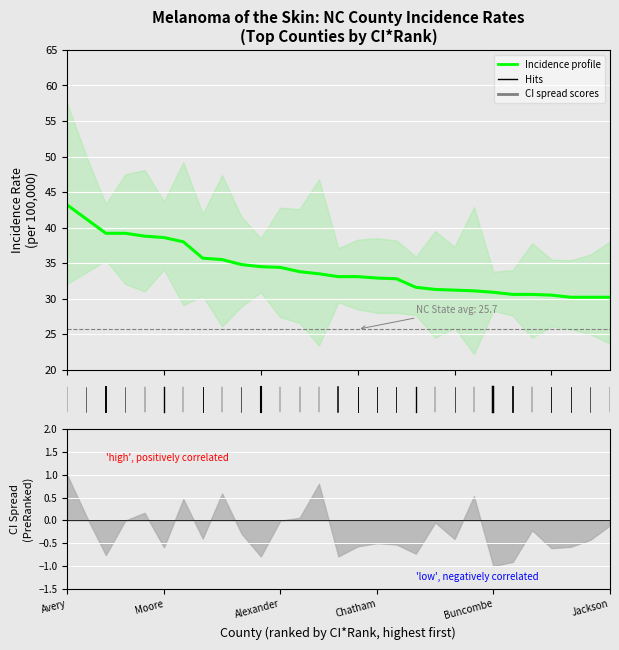

Is this an area chart (filled region under the line)?

No